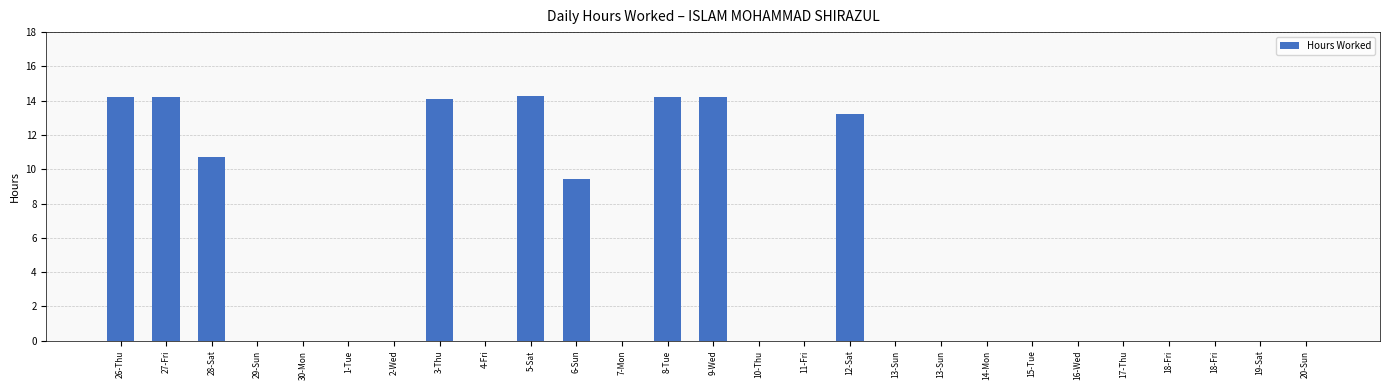

How many categories are shown in the chart?

27